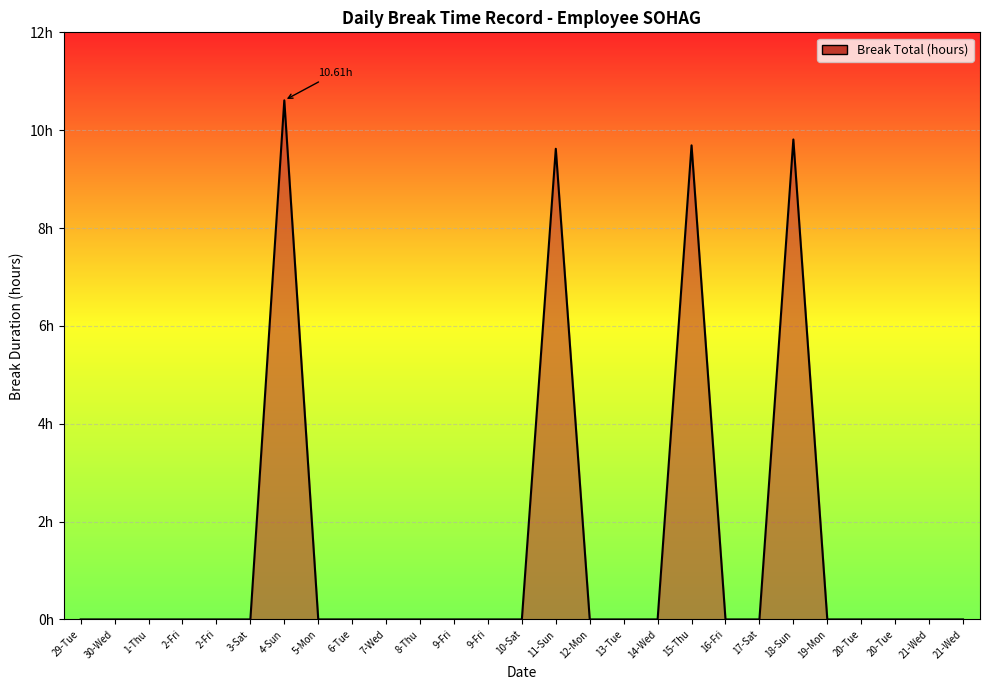

What is the change in value from 1-Thu to 4-Sun?

+10.6